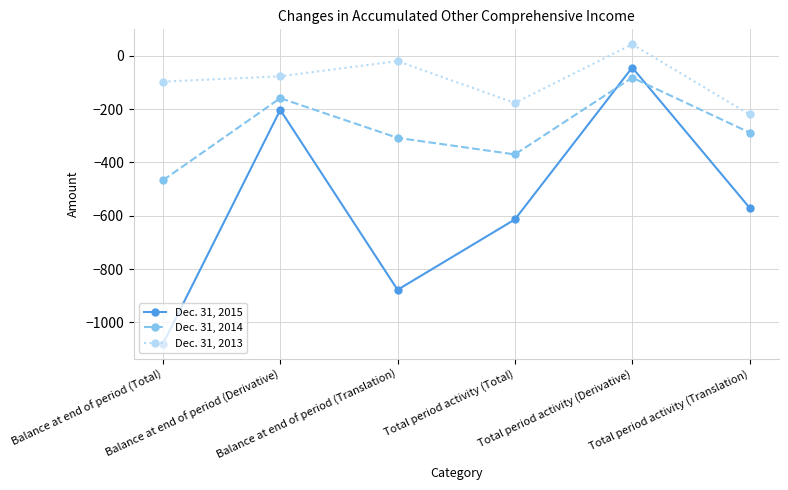

What is the sum of all Dec. 31, 2015 values?

-3390